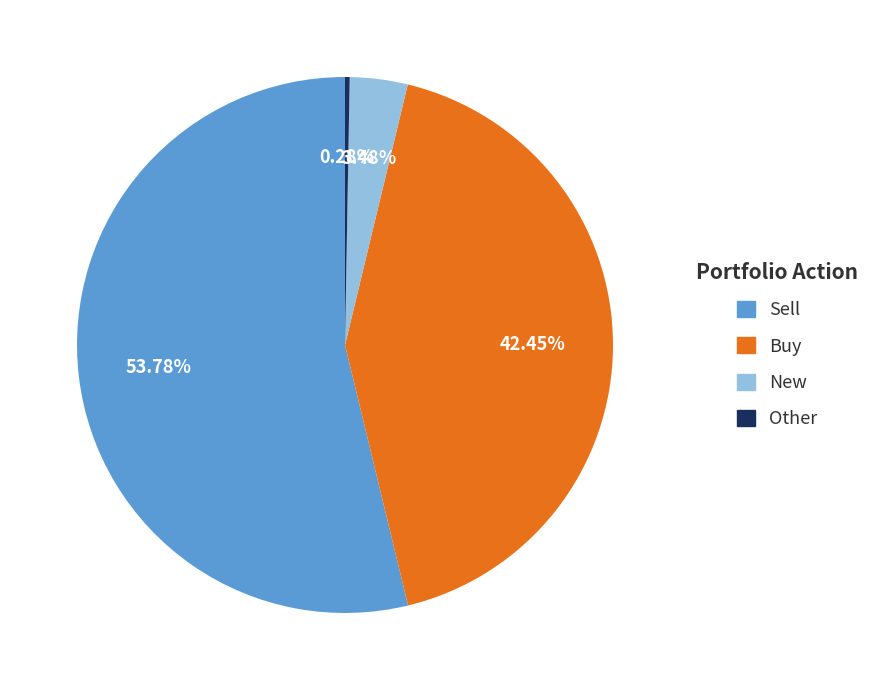

Which category has the smallest portion of the pie?

Other